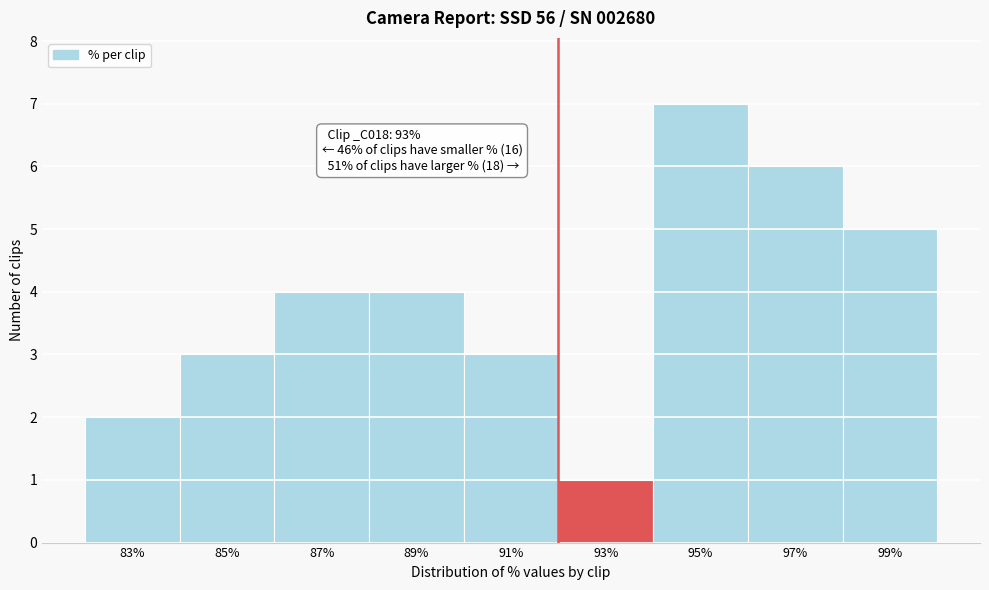

Reading right to left, what are all the values shown in this chart?

5	6	7	1	3	4	4	3	2